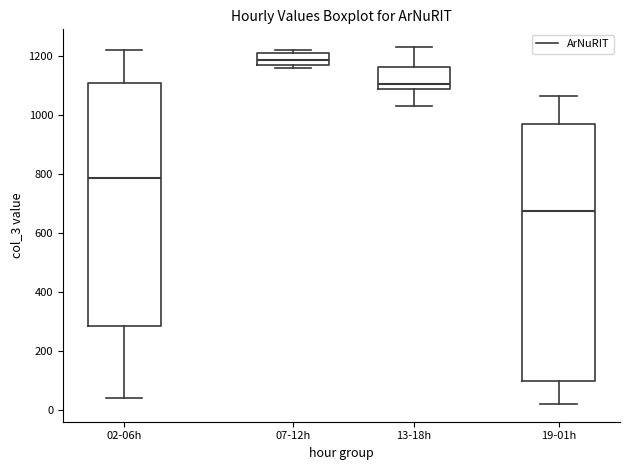

Reading left to right, transcribe this box plot: for each box, give where its median line is, the range the box spans, and where its two whiskers end, as read against the y-axis. The values are not printed on the chart, so give them approximately, as read against the axis.

02-06h: median 780, box 280 to 1100, whiskers 40 to 1220
07-12h: median 1180 (inside the box), box 1180 to 1220, whiskers 1160 to 1220 (just above the box's upper edge)
13-18h: median 1100, box 1080 to 1160, whiskers 1020 to 1220
19-01h: median 680, box 100 to 960, whiskers 20 to 1060